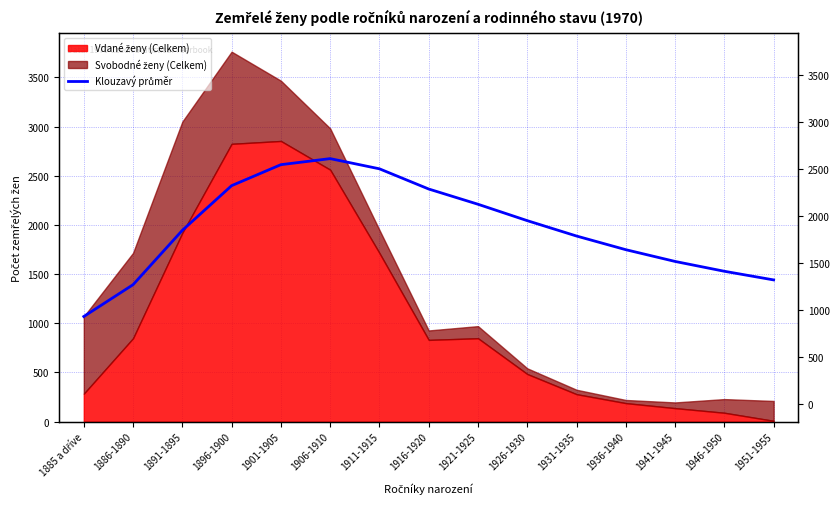

What is the label of the 3rd point from the right?

1941-1945